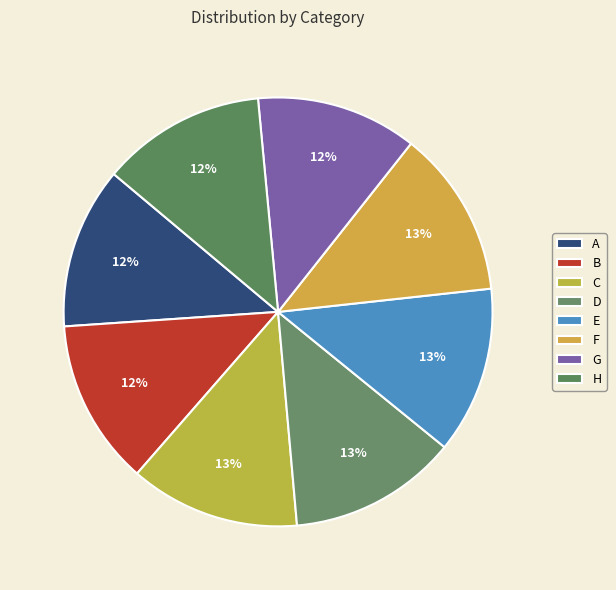

How many segments does this pie chart have?

8